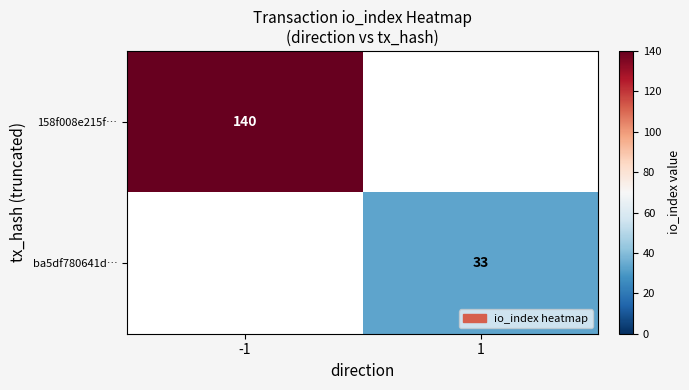

The value of 158f008e215f… at -1 is 140. True or false?

True